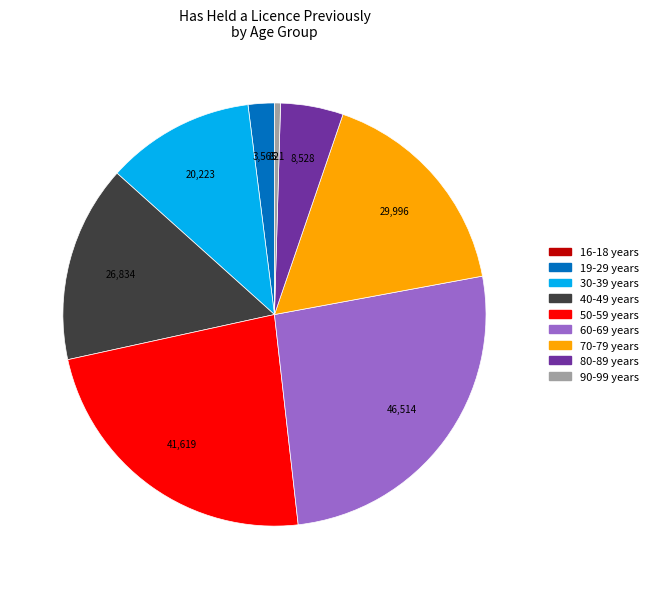

The 90-99 years slice represents 11% of the pie. True or false?

False